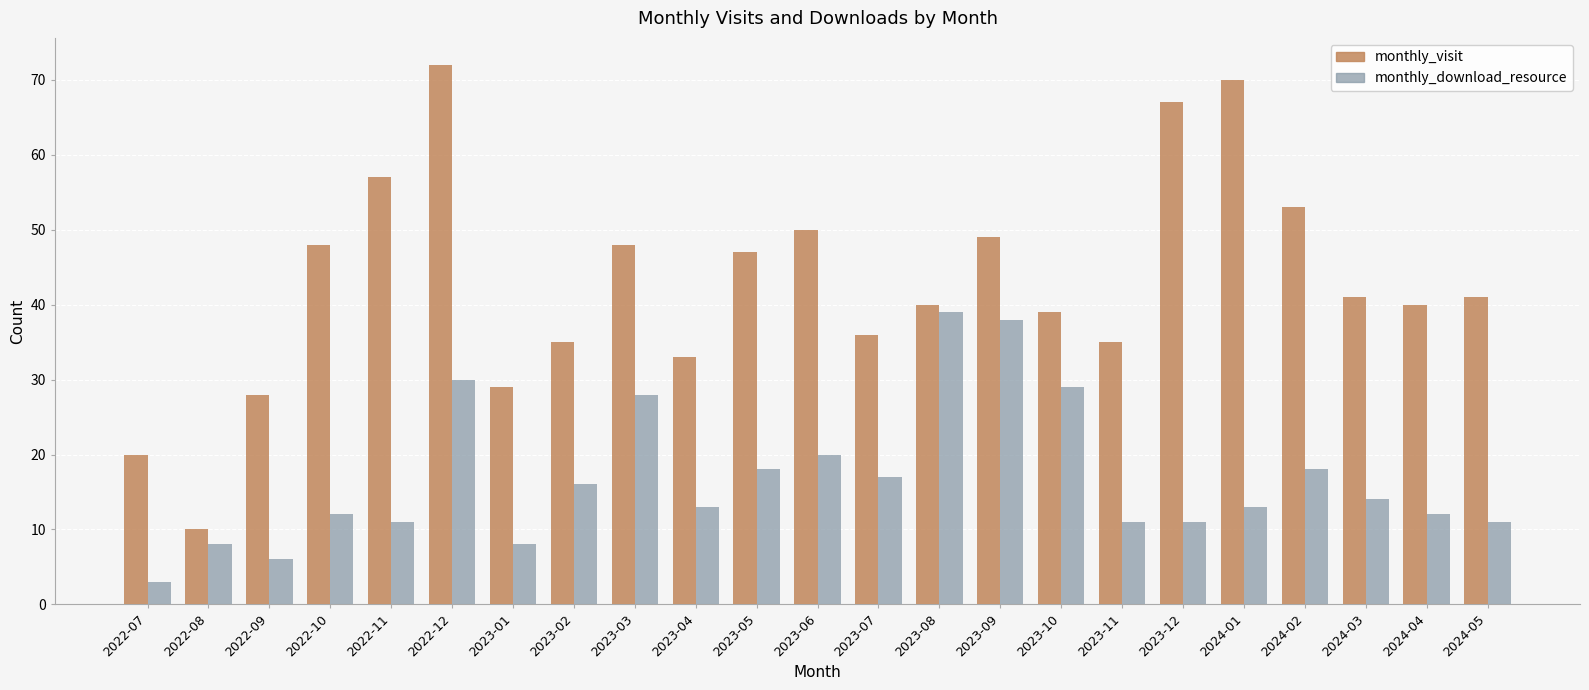

What value does the monthly_visit series have at 2023-05, to the nearest 5?

45